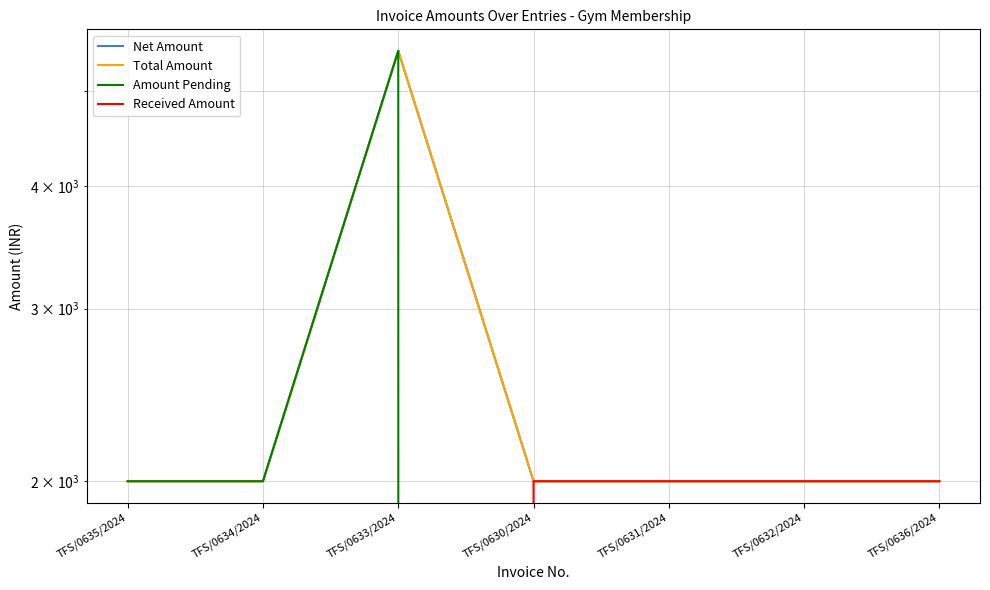

What is the label of the 2nd point from the left?

TFS/0634/2024